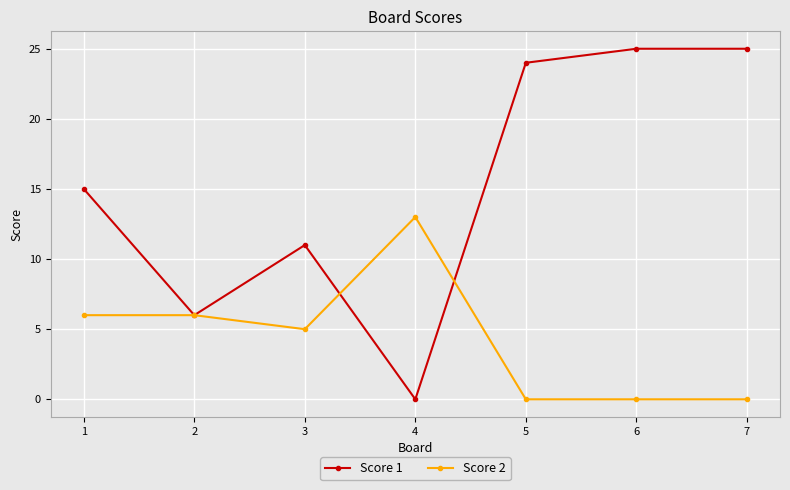

What is the difference between the Score 1 values at 2 and 7?

19